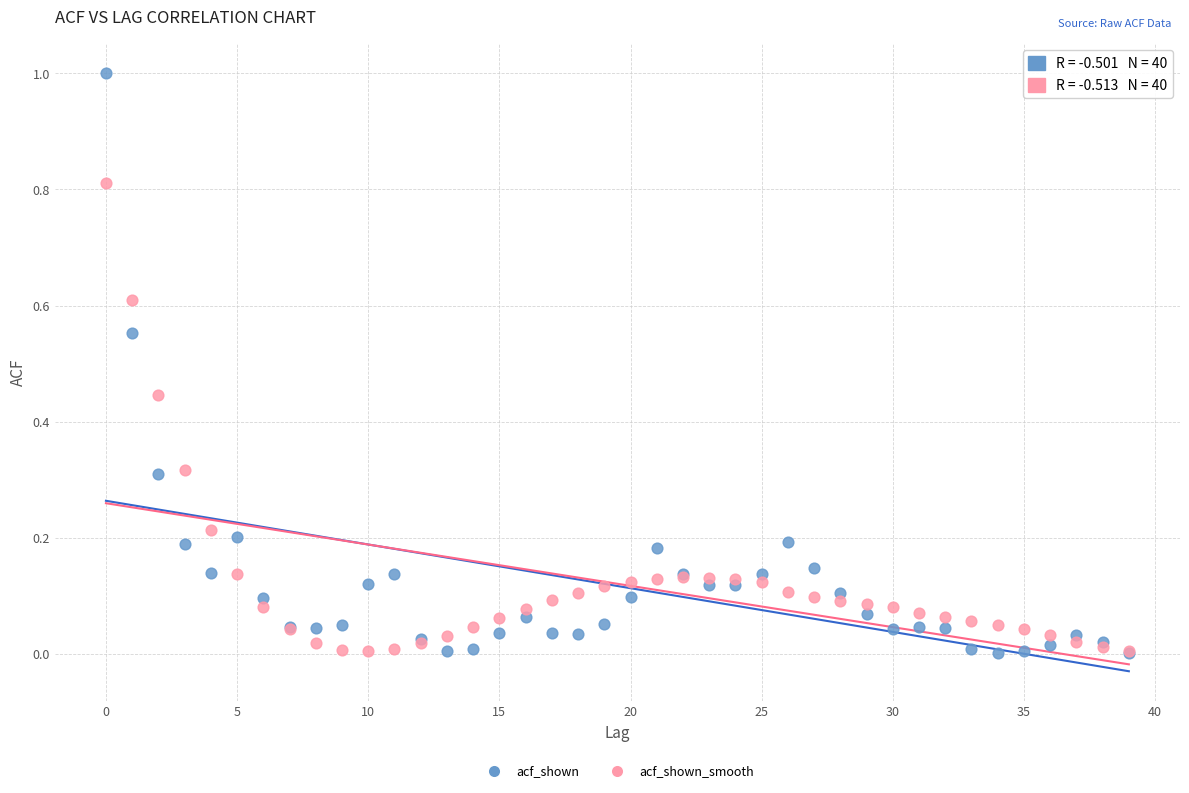

What are all the series names shown in the legend?

acf_shown, acf_shown_smooth